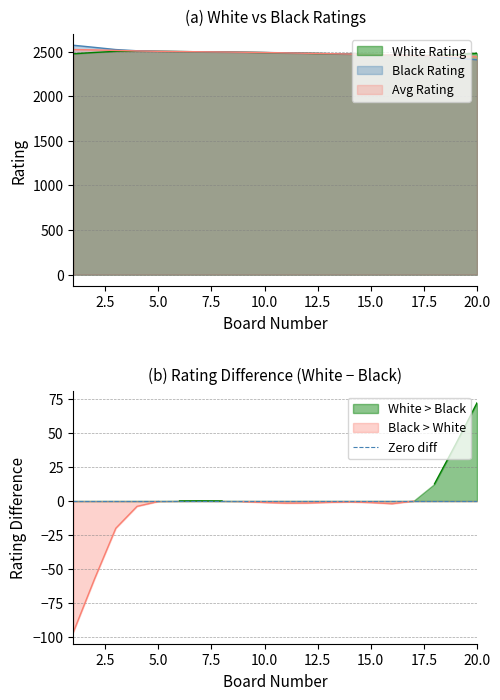

List the labels in order of White Rating value, largest first.

2, 4, 6, 8, 10, 12, 14, 16, 18, 20, 1, 3, 5, 7, 9, 11, 13, 15, 17, 19